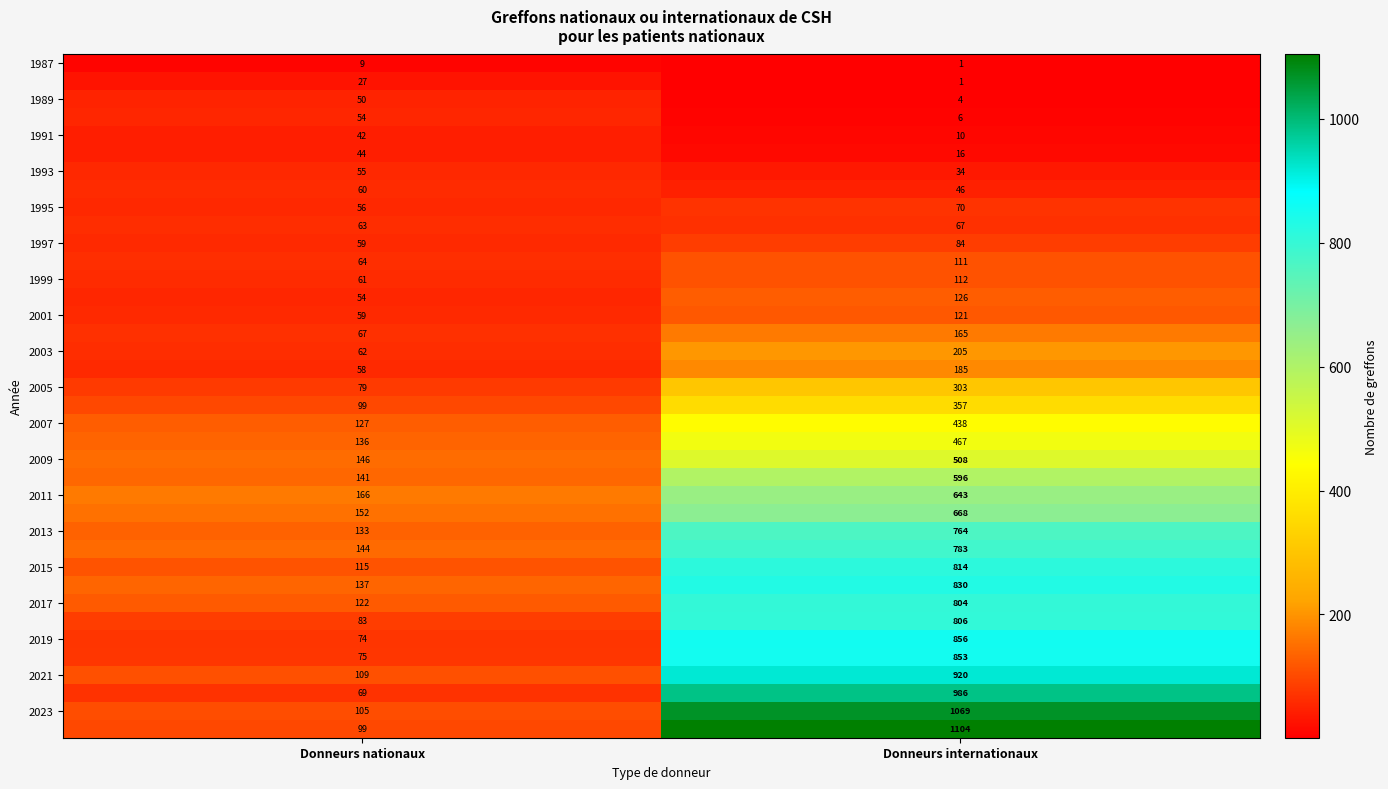

What is the total value across all series at Donneurs internationaux?

15933